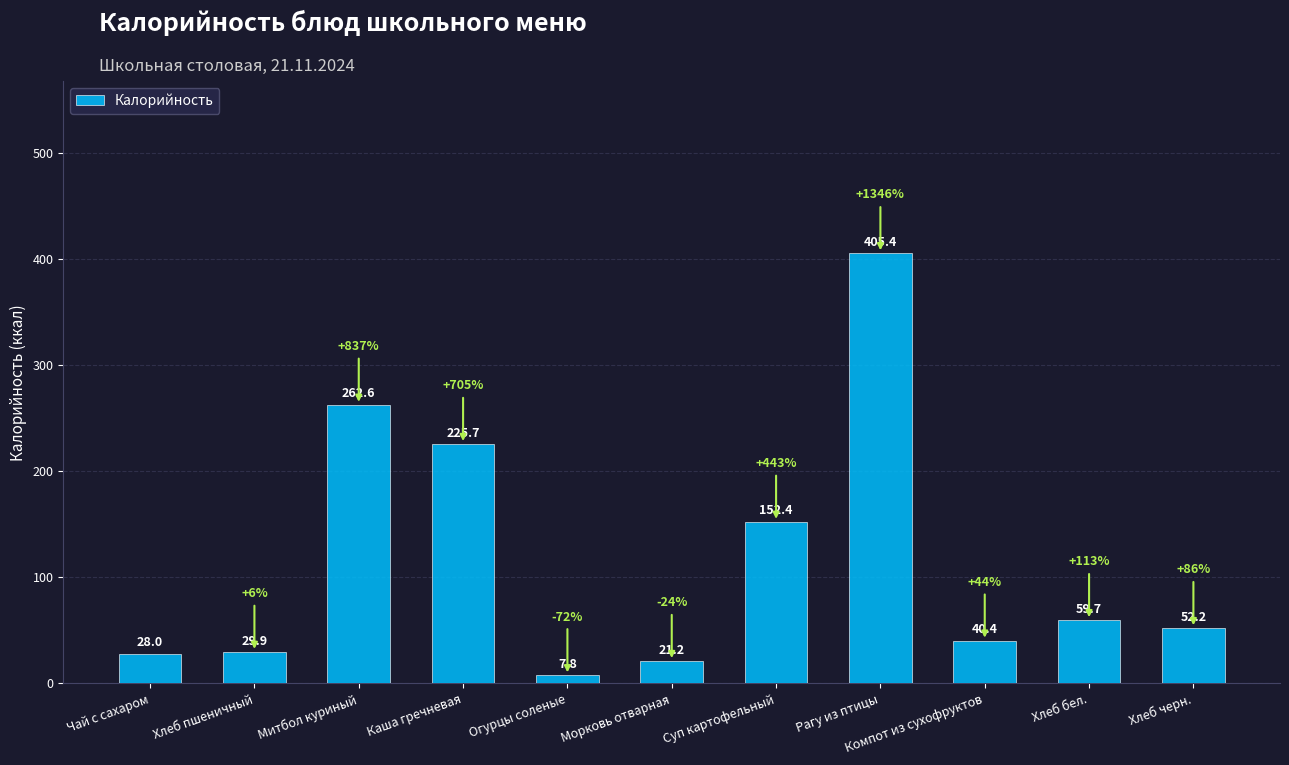

What is the approximate value at Морковь отварная?

21.2